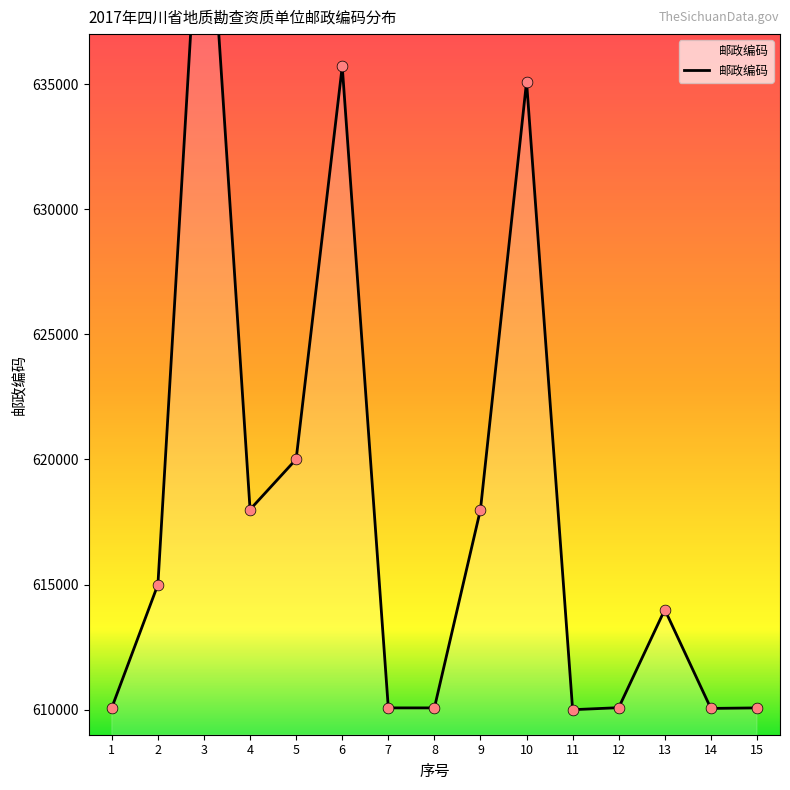

What is the change in value from 1 to 9?

+7919